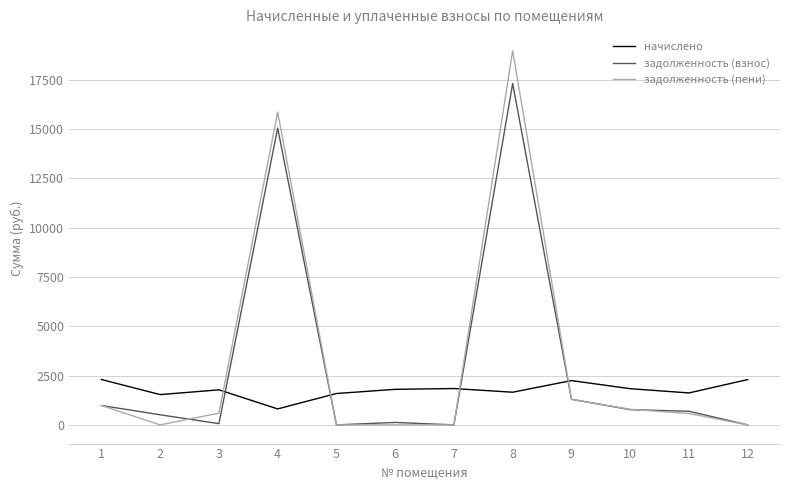

What is the total value across all series at 4?

31732.9